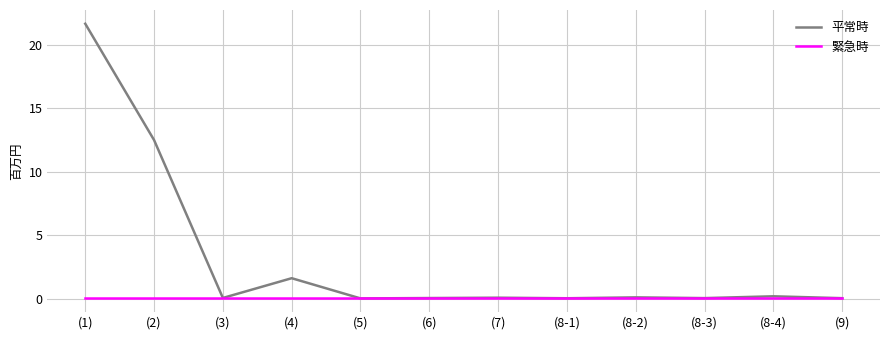

The value of 平常時 at (1) is 37.8. True or false?

False